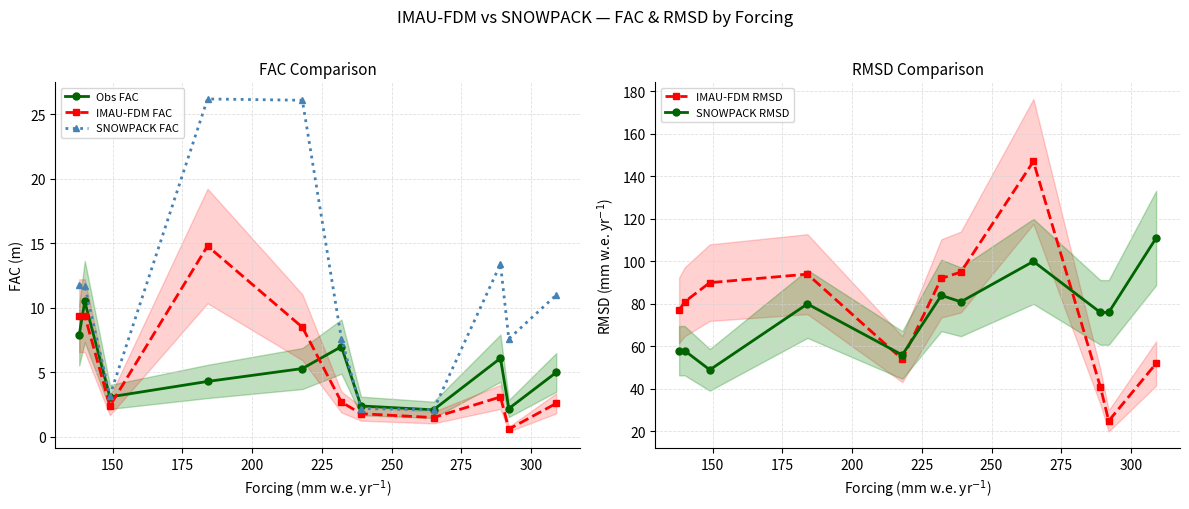

How many interior local valleys does the IMAU-FDM FAC series have?

3